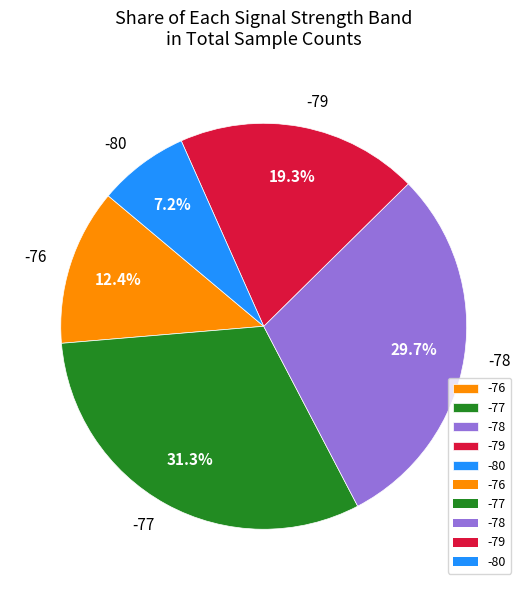

What is the total percentage of -78 and -80?

36.9%